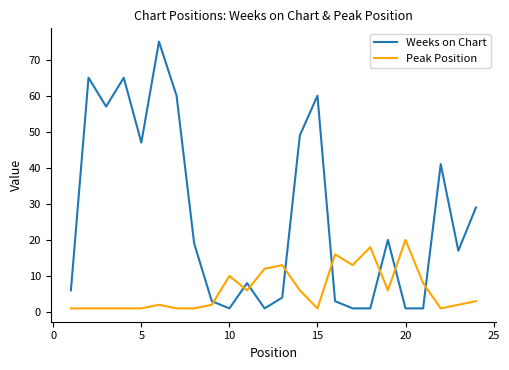

What are all the series names shown in the legend?

Weeks on Chart, Peak Position